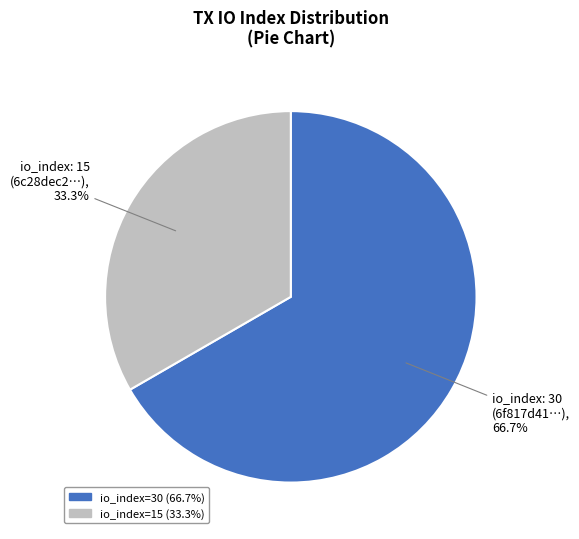

Is there a majority slice in this chart?

Yes